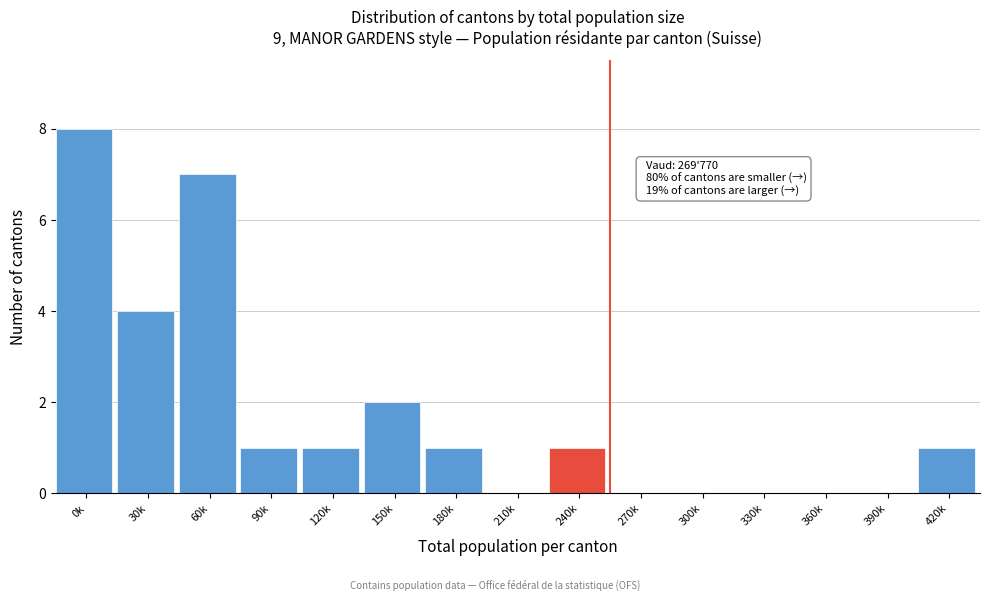

Reading left to right, list all the values displayed in this chart.

0k=8	30k=4	60k=7	90k=1	120k=1	150k=2	180k=1	210k=0	240k=1	270k=0	300k=0	330k=0	360k=0	390k=0	420k=1